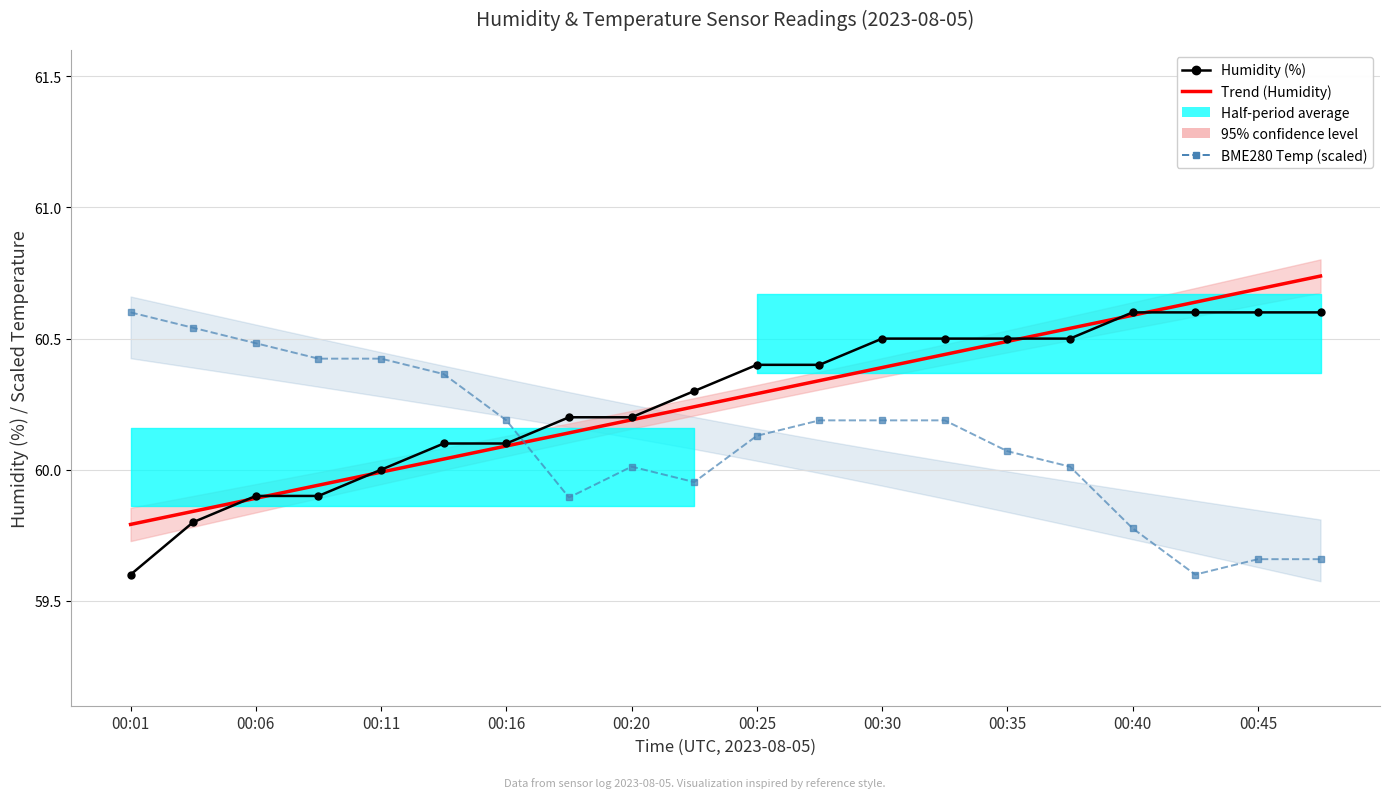

Reading left to right, what are all the values shown in this chart?

Humidity (%): 59.6	59.8	59.9	59.9	60.0	60.1	60.1	60.2	60.2	60.3	60.4	60.4	60.5	60.5	60.5	60.5	60.6	60.6	60.6	60.6
Trend (Humidity): 59.8	59.8	59.9	59.9	60.0	60.0	60.1	60.1	60.2	60.2	60.3	60.3	60.4	60.4	60.5	60.5	60.6	60.6	60.7	60.7
BME280 Temp (scaled): 60.6	60.5	60.5	60.4	60.4	60.4	60.2	59.9	60.0	60.0	60.1	60.2	60.2	60.2	60.1	60.0	59.8	59.6	59.7	59.7